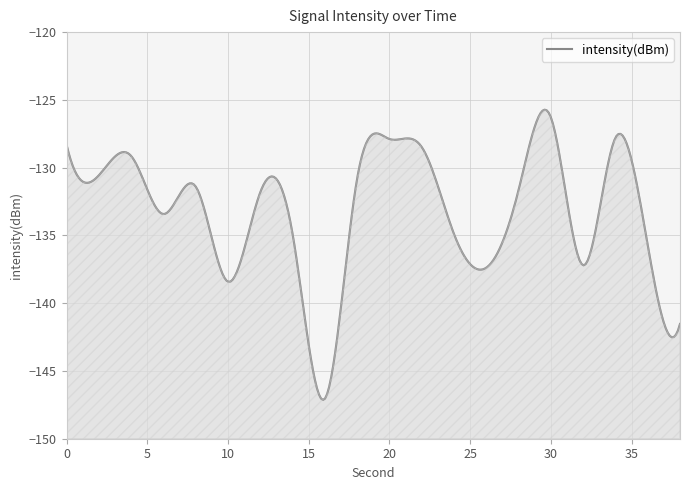

At which category does the data reach its first local valley?

2